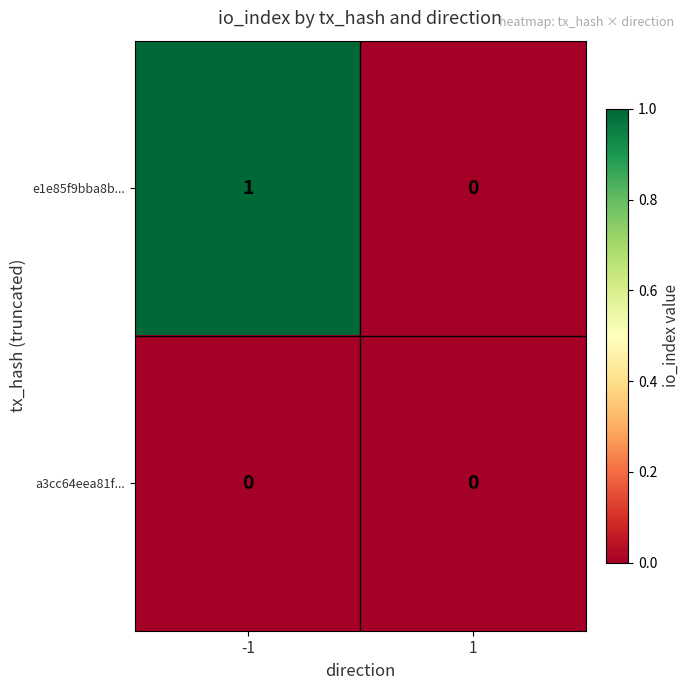

Is it true that a3cc64eea81f... equals 0 at 1?

True